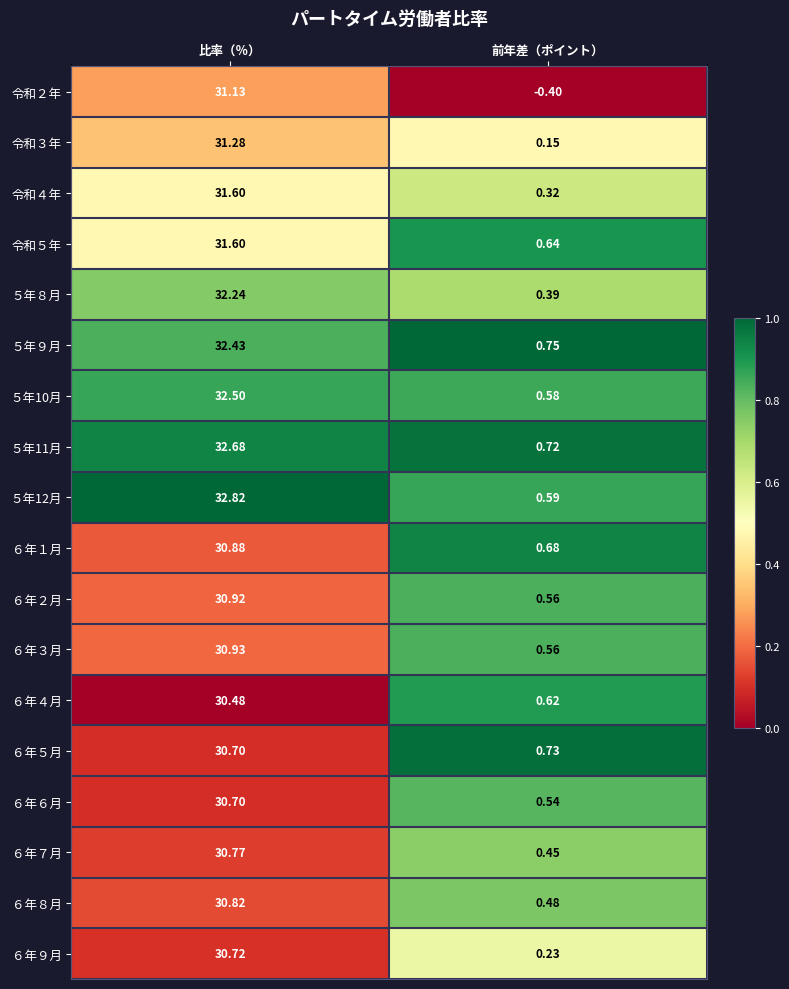

Count the number of categories in the chart.

2